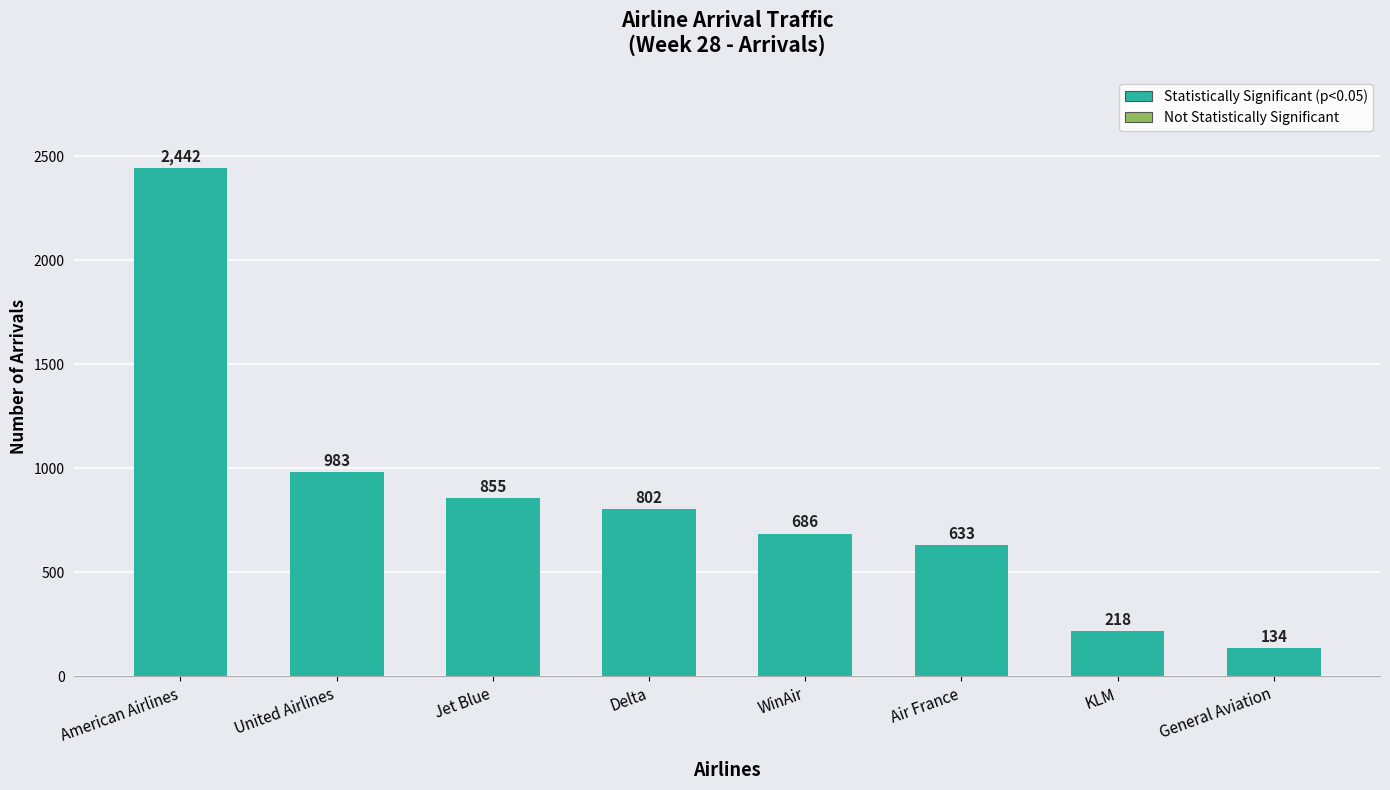

What is the change in value from KLM to General Aviation?

-84